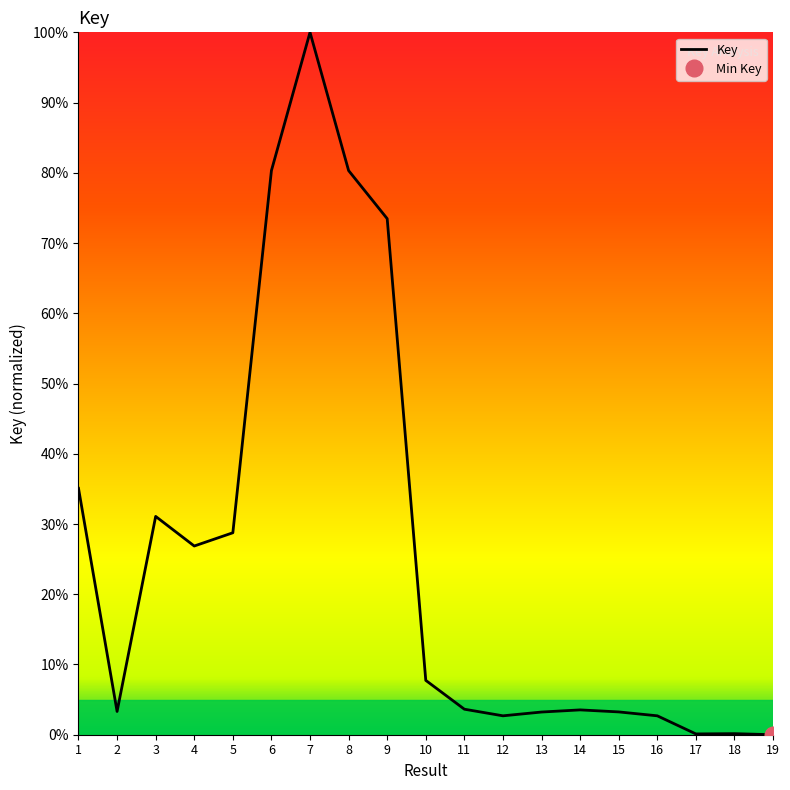

At which category does the chart reach its peak across all series?

7